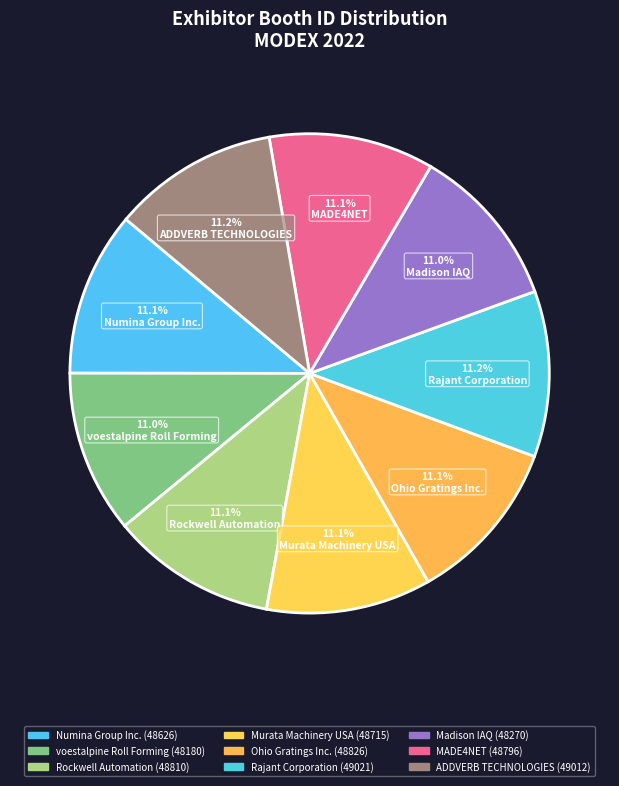

Rank the categories by value from lowest to highest.

voestalpine Roll Forming, Madison IAQ, Numina Group Inc., Murata Machinery USA, MADE4NET, Rockwell Automation, Ohio Gratings Inc., ADDVERB TECHNOLOGIES, Rajant Corporation